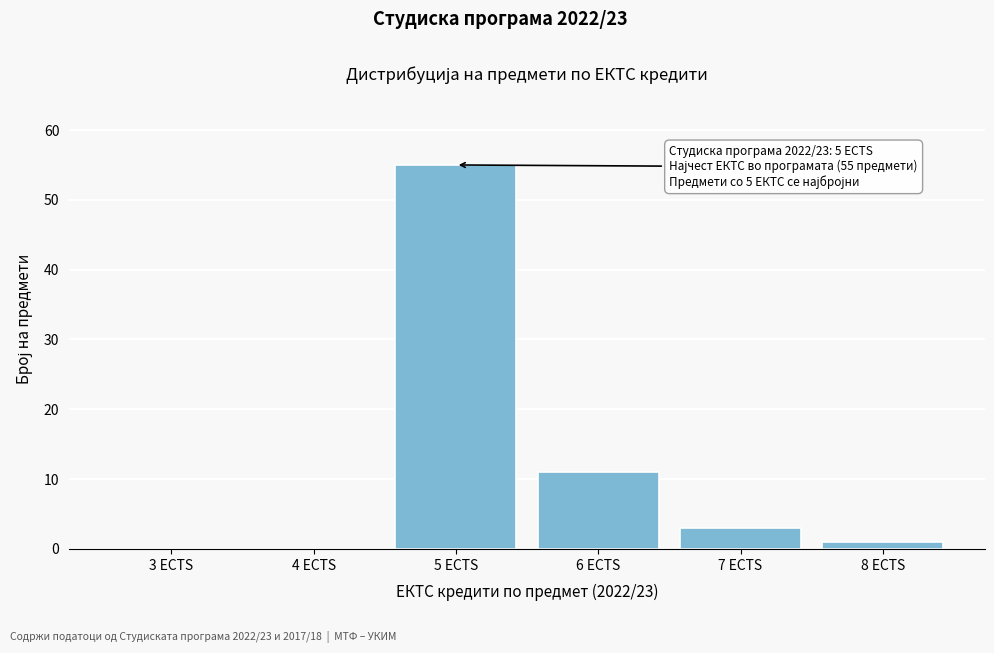

Reading left to right, list all the values displayed in this chart.

3 ECTS=0	4 ECTS=0	5 ECTS=55	6 ECTS=11	7 ECTS=3	8 ECTS=1